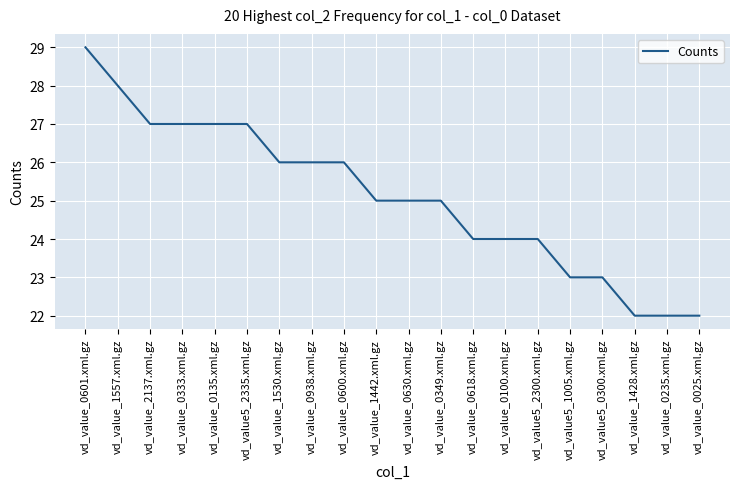

What is the greatest value displayed?

29